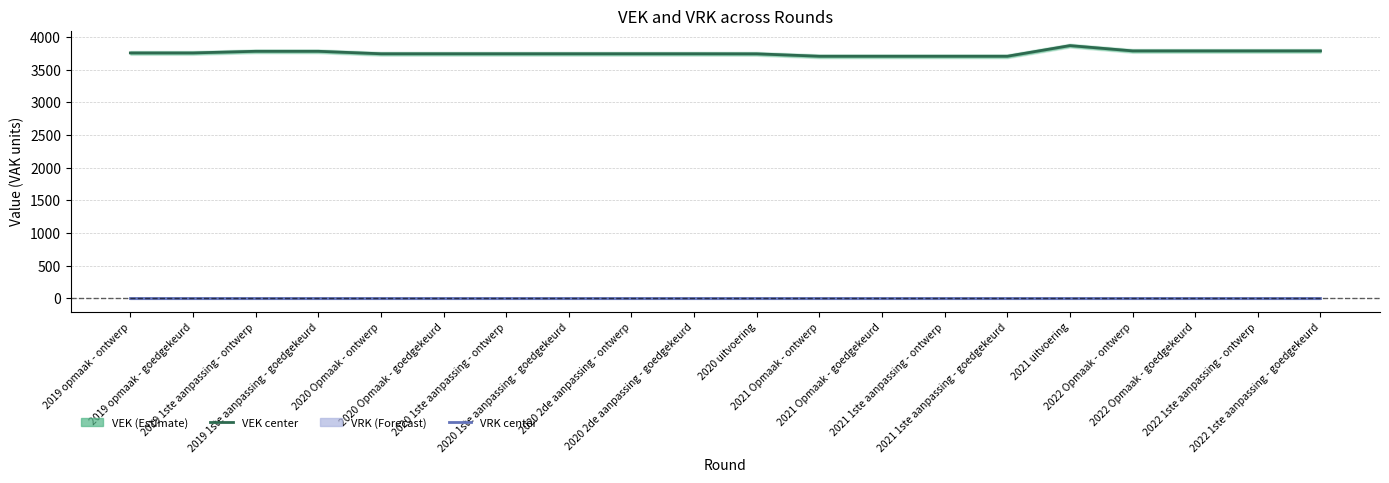

How many series are shown in this chart?

2